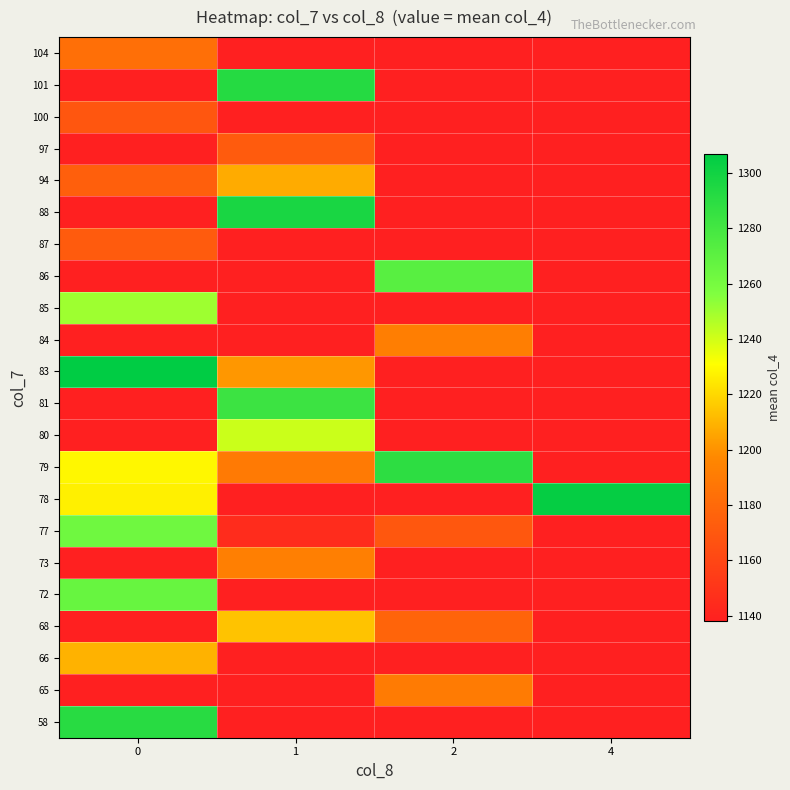

Reading right to left, transcribe all the data shown in this chart.

58: 4=1138.0	2=1138.0	1=1138.0	0=1291.0
65: 4=1138.0	2=1190.0	1=1138.0	0=1138.0
66: 4=1138.0	2=1138.0	1=1138.0	0=1209.0
68: 4=1138.0	2=1177.0	1=1214.0	0=1138.0
72: 4=1138.0	2=1138.0	1=1138.0	0=1266.0
73: 4=1138.0	2=1138.0	1=1192.5	0=1138.0
77: 4=1138.0	2=1170.0	1=1145.0	0=1263.0
78: 4=1305.0	2=1138.0	1=1138.0	0=1227.0
79: 4=1138.0	2=1289.0	1=1189.5	0=1229.0
80: 4=1138.0	2=1138.0	1=1241.5	0=1138.0
81: 4=1138.0	2=1138.0	1=1283.0	0=1138.0
83: 4=1138.0	2=1138.0	1=1201.5	0=1307.0
84: 4=1138.0	2=1192.0	1=1138.0	0=1138.0
85: 4=1138.0	2=1138.0	1=1138.0	0=1250.0
86: 4=1138.0	2=1272.0	1=1138.0	0=1138.0
87: 4=1138.0	2=1138.0	1=1138.0	0=1172.0
88: 4=1138.0	2=1138.0	1=1296.7	0=1138.0
94: 4=1138.0	2=1138.0	1=1207.0	0=1174.0
97: 4=1138.0	2=1138.0	1=1172.0	0=1138.0
100: 4=1138.0	2=1138.0	1=1138.0	0=1169.0
101: 4=1138.0	2=1138.0	1=1292.0	0=1138.0
104: 4=1138.0	2=1138.0	1=1138.0	0=1183.0